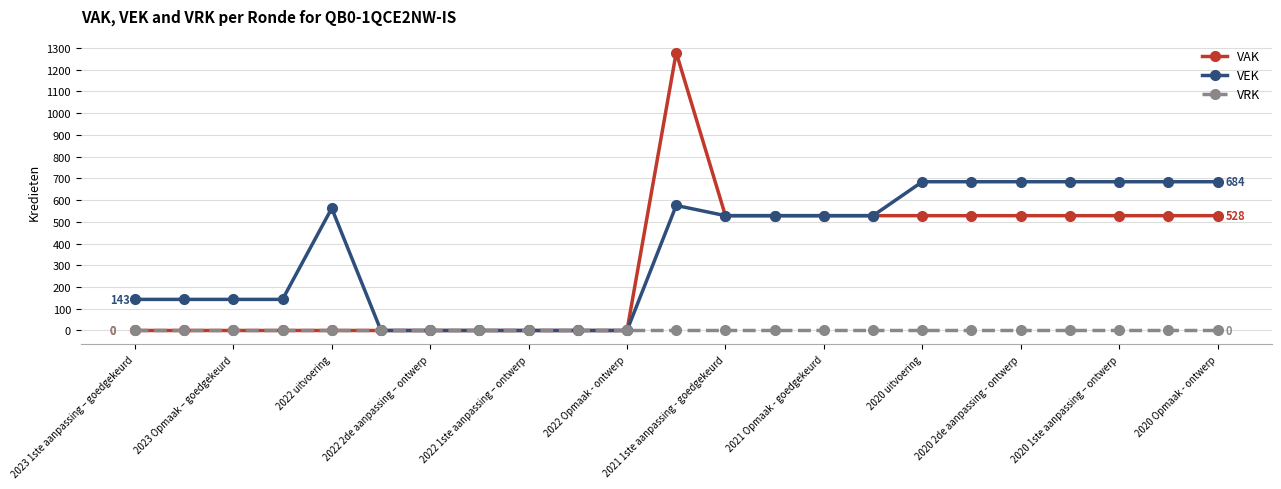

Which series has the widest spread of values?

VAK